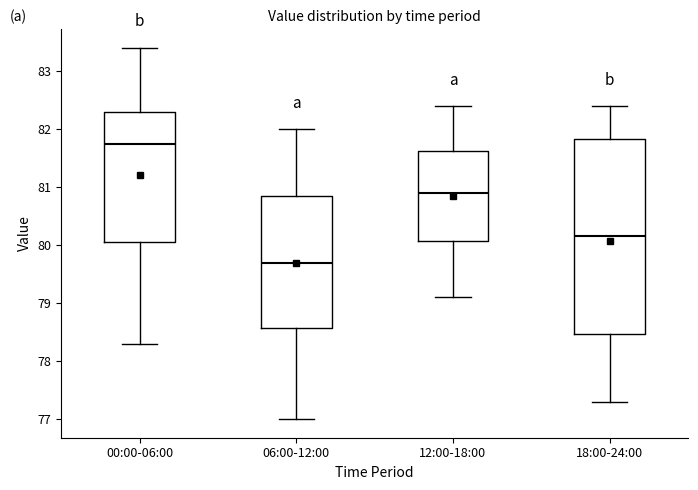

Comparing the boxes themselves (not the whiskers), which one is the tallest?

18:00-24:00